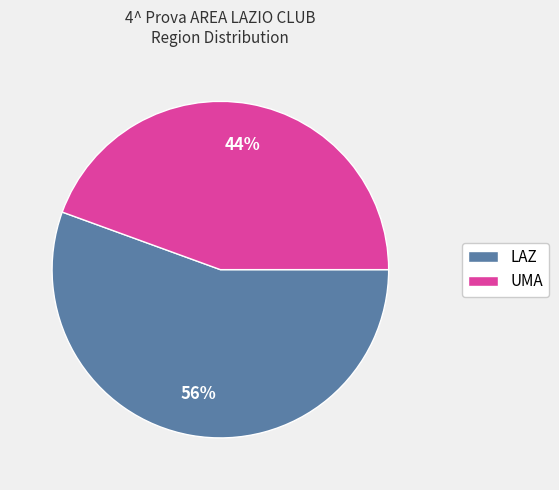

To the nearest percent, what is the average slice percentage?

50%